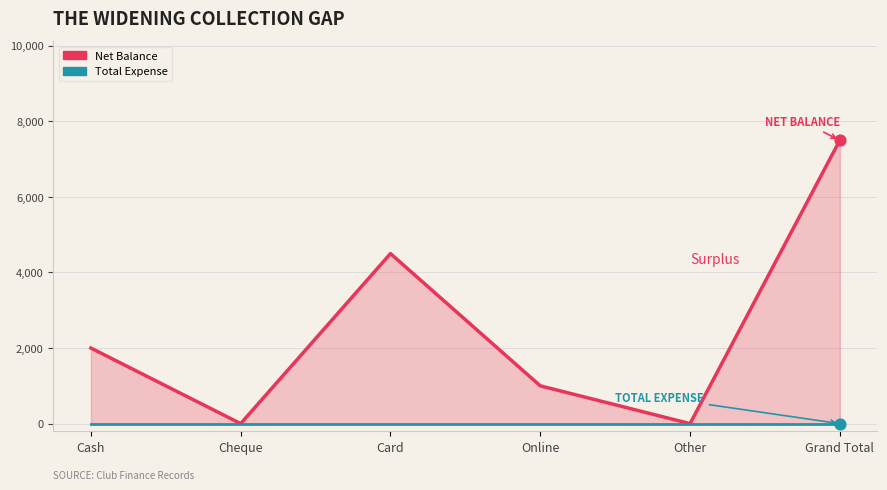

What are all the series names shown in the legend?

Net Balance, Total Expense